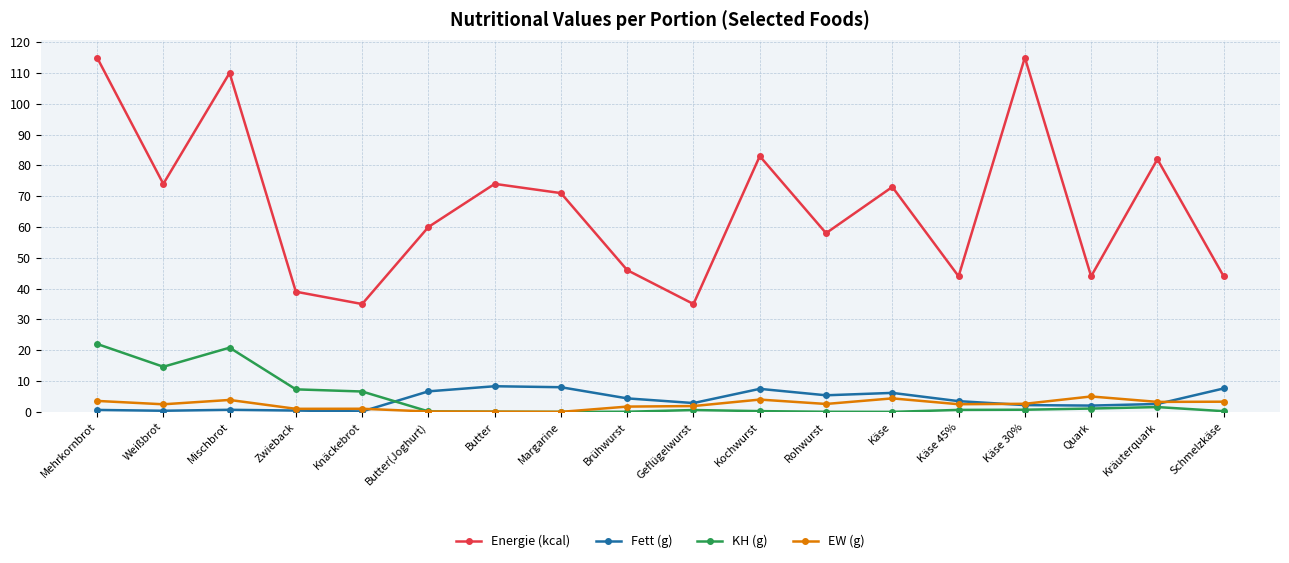

What is the maximum value shown in the chart?

115.0